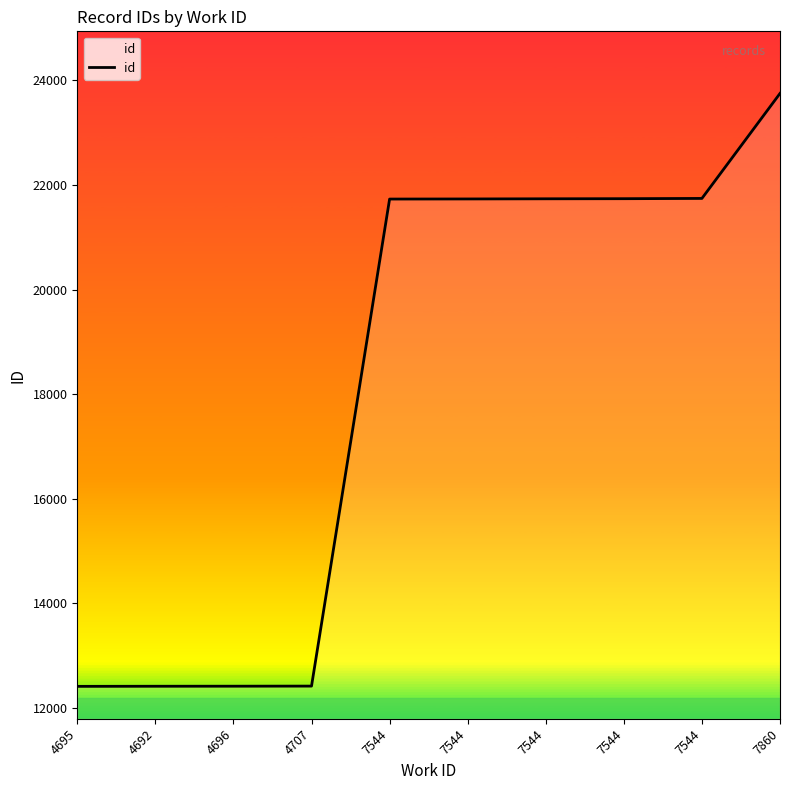

Rank the categories by value from highest to lowest.

7860, 7544, 7544, 7544, 7544, 7544, 4707, 4696, 4692, 4695